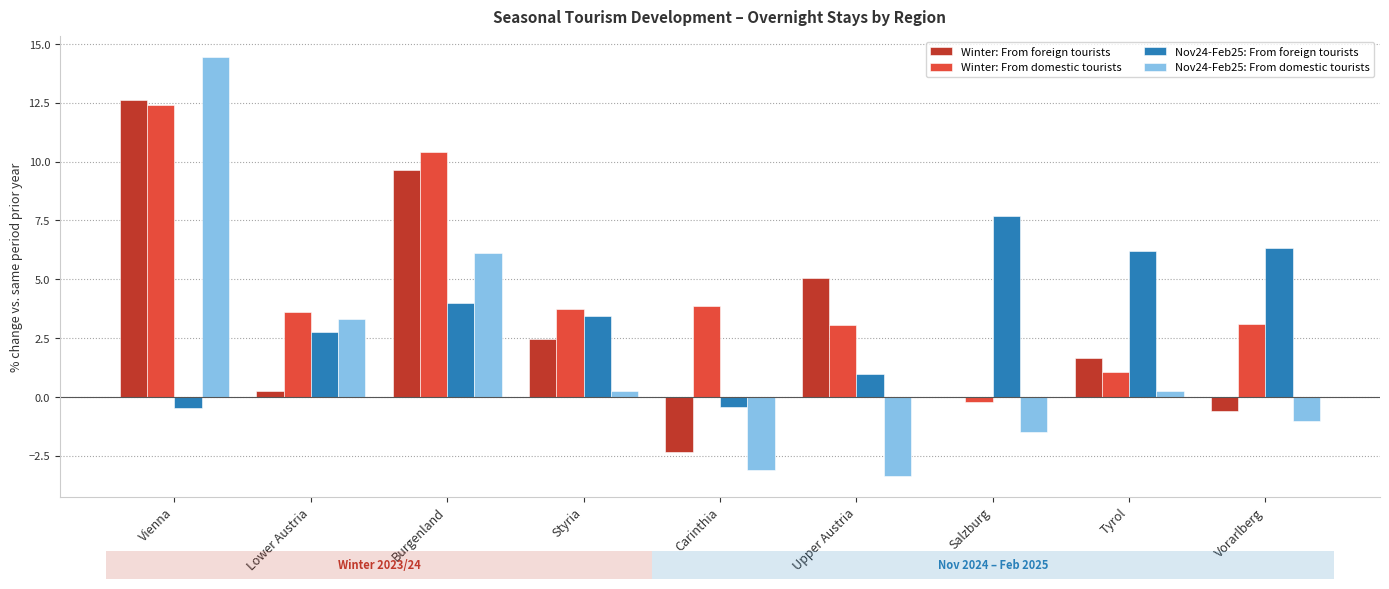

How many groups of bars are there?

9